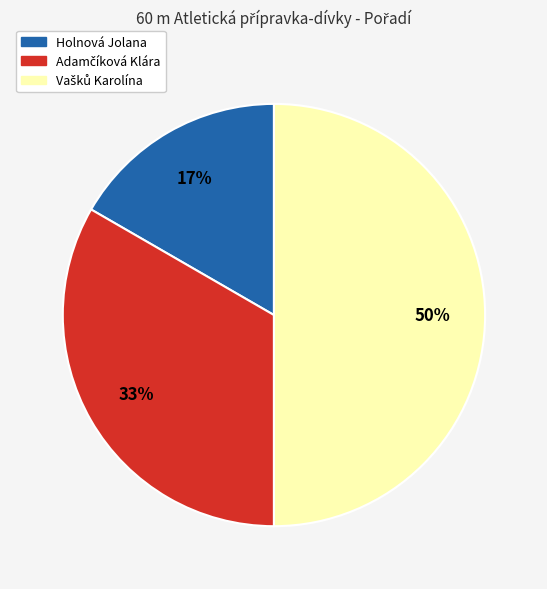

Is it true that Holnová Jolana is 10% of the pie?

False